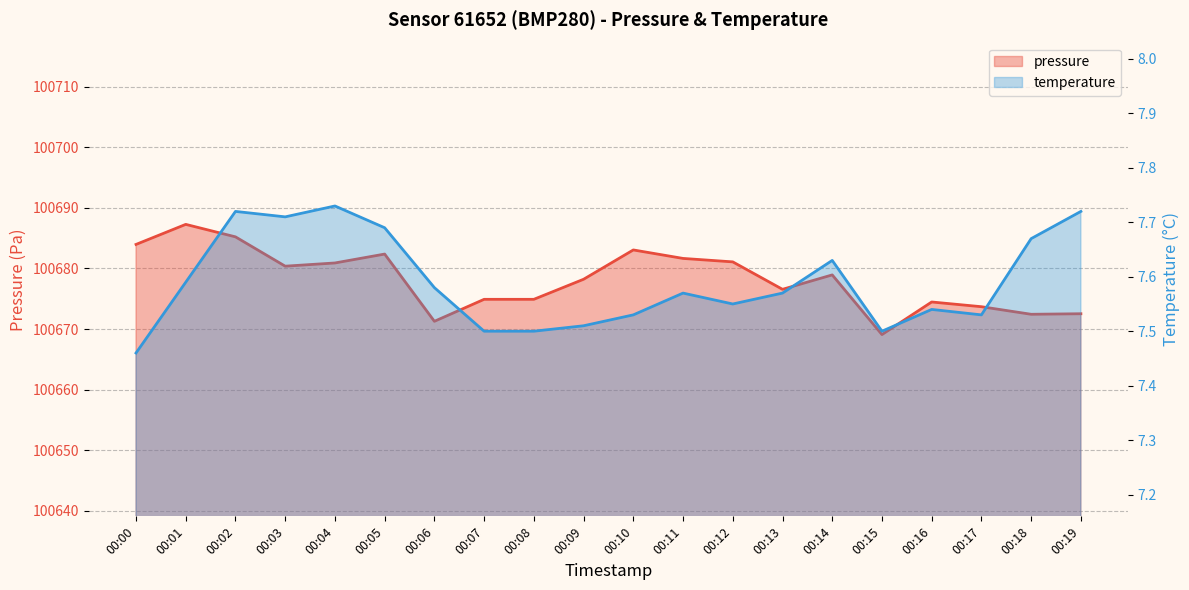

True or false: temperature has more than 2 points higher than both neighbors.

True